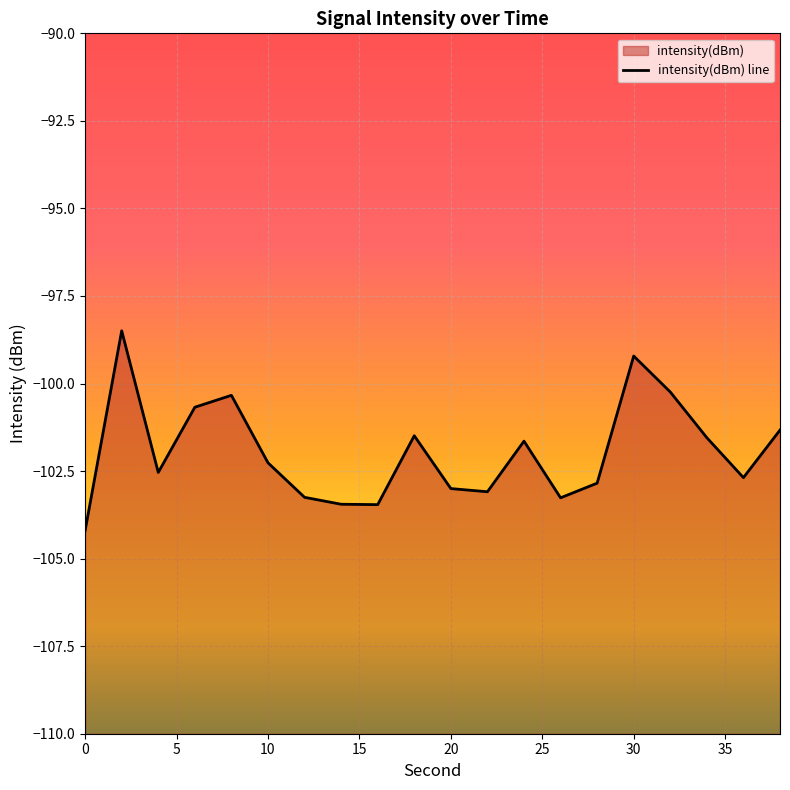

At which label is the value closest to -101?

6